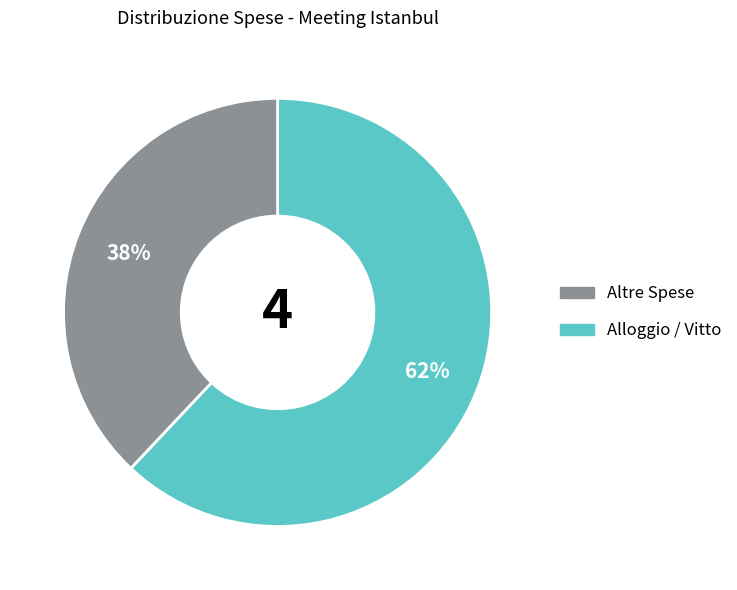

Does any single category account for the majority?

Yes